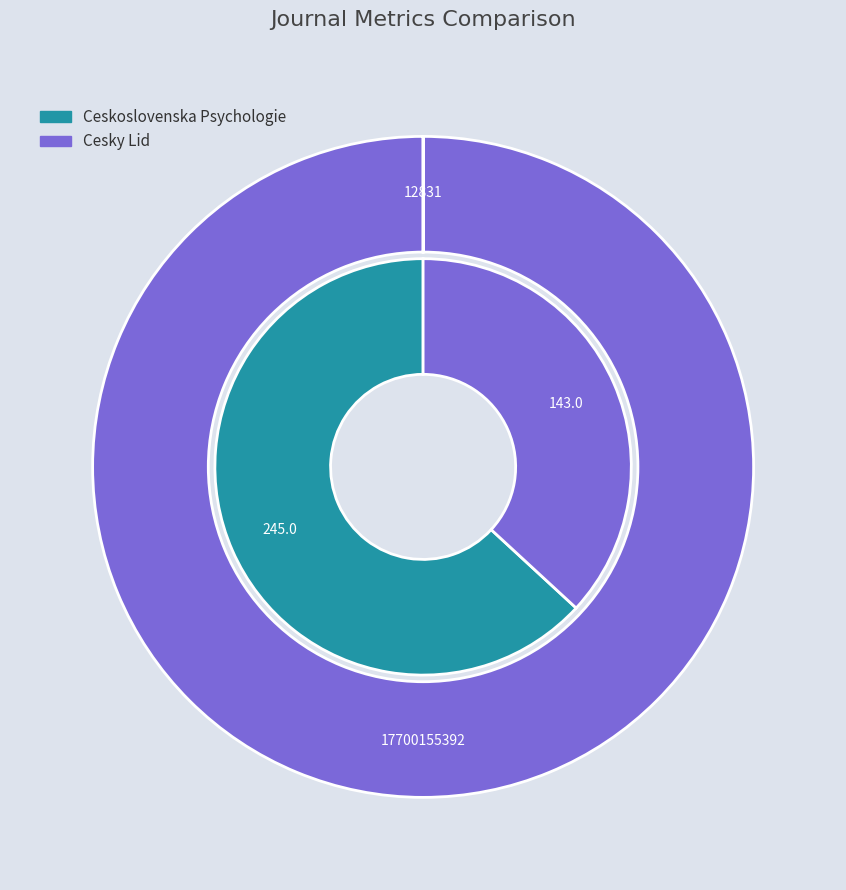

How many segments does this pie chart have?

2